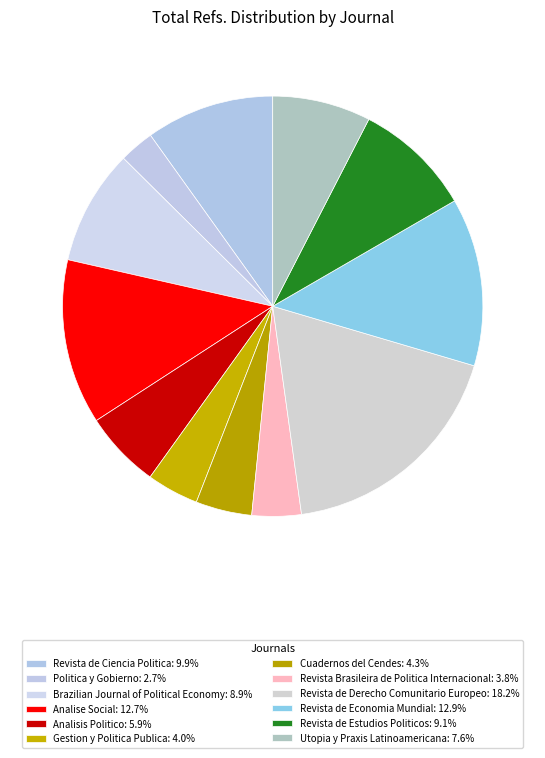

Does Revista de Ciencia Politica represent more than half of the total?

No